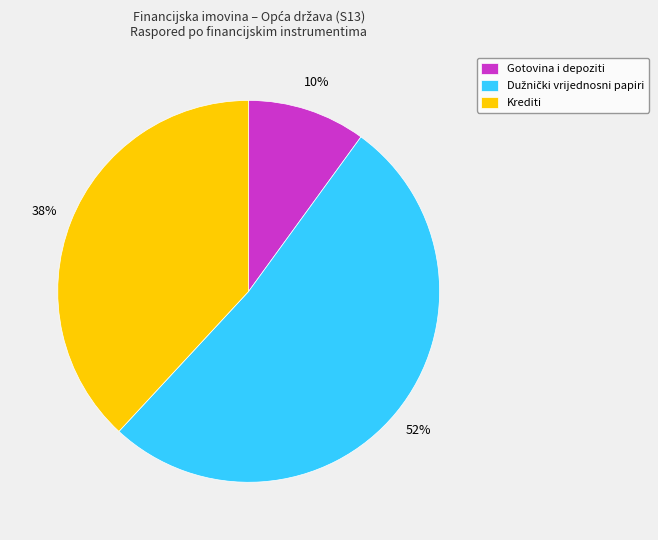

What is the smallest slice in the pie chart?

Gotovina i depoziti